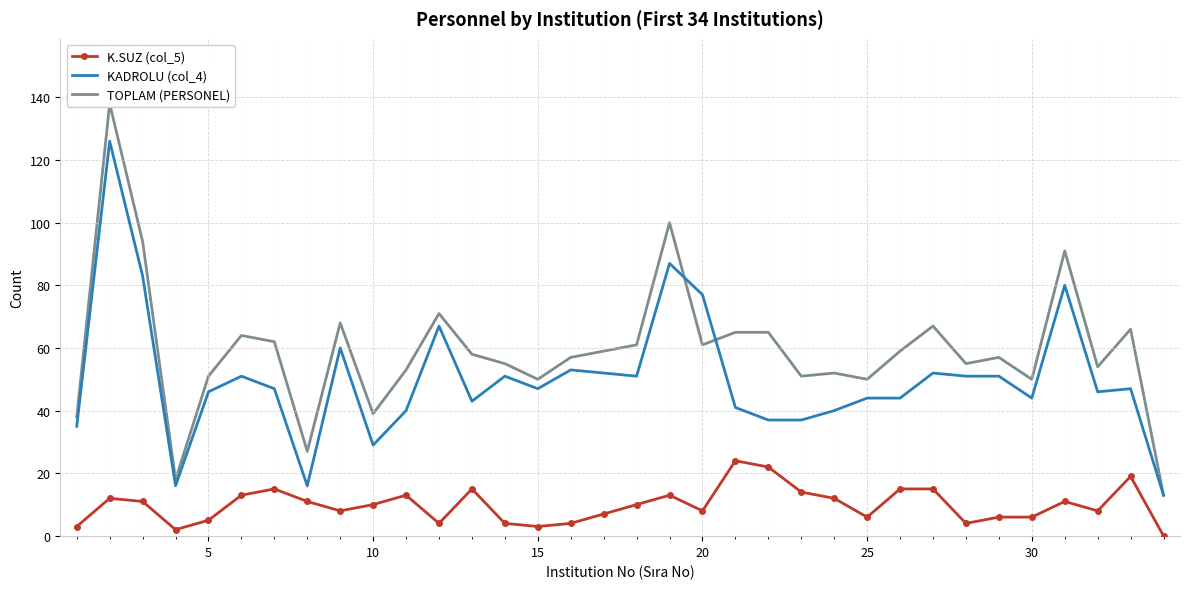

What value does the K.SUZ (col_5) series have at 20, to the nearest 10?

10